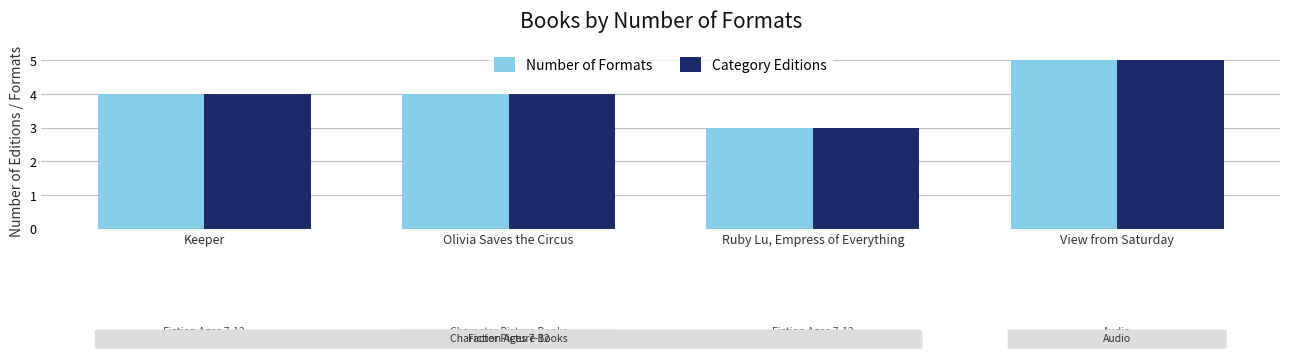

What is the average value of the Number of Formats series?

4